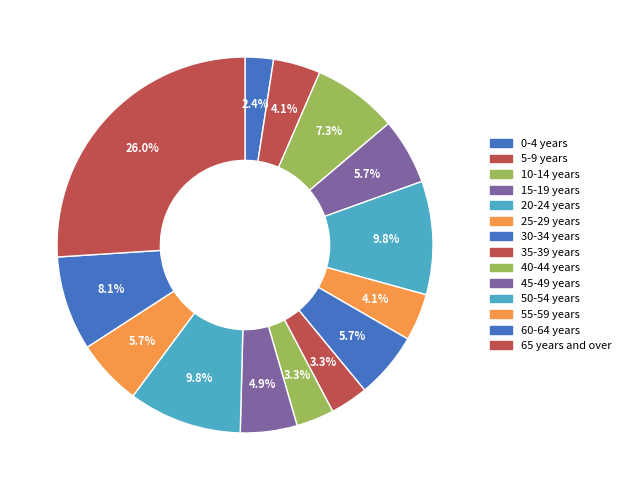

What percentage is the 45-49 years slice, to the nearest percent?

5%